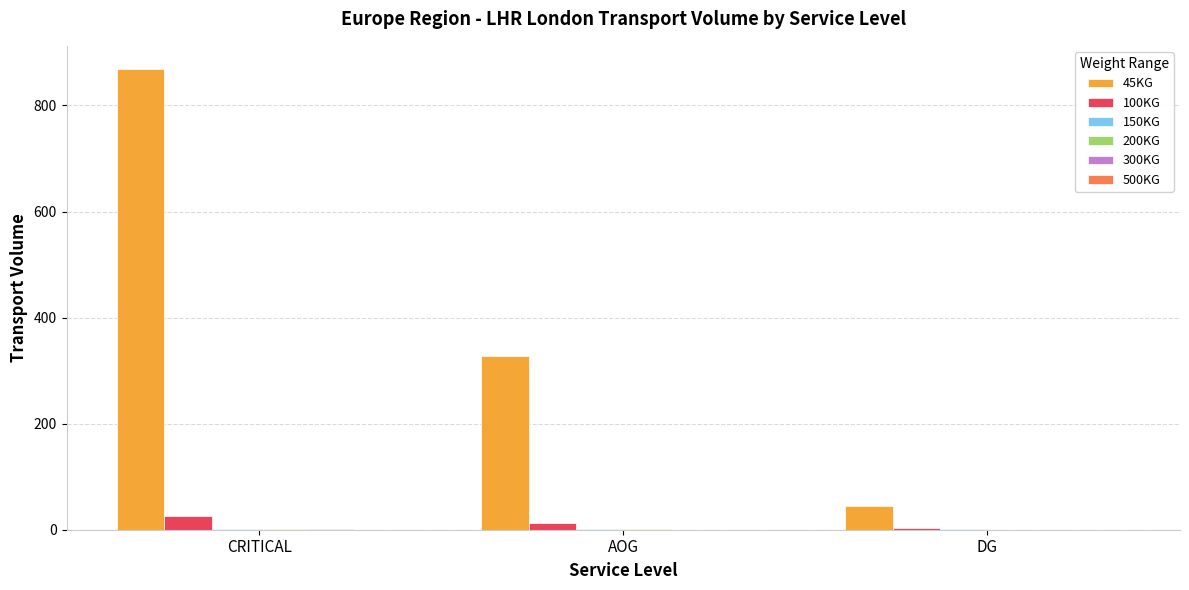

Count the number of categories in the chart.

3